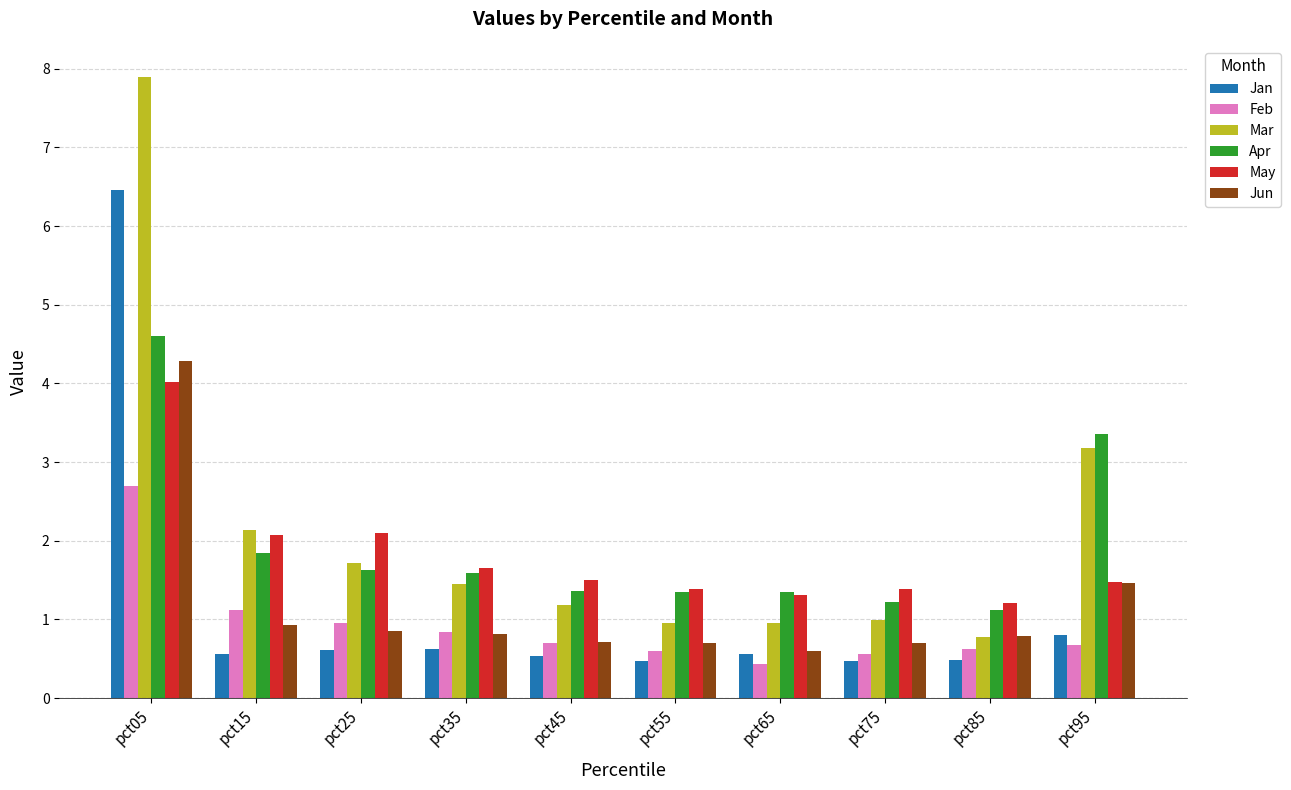

Which category has the highest value in the Mar series?

pct05